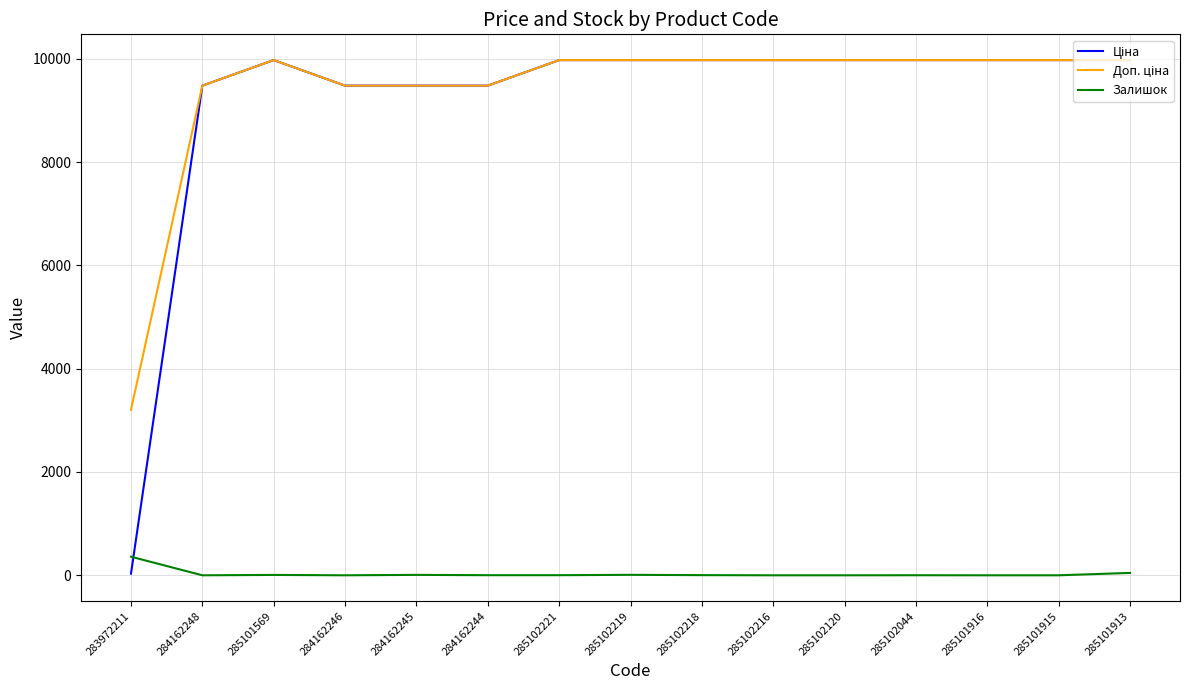

What is the maximum value shown in the chart?

9975.0